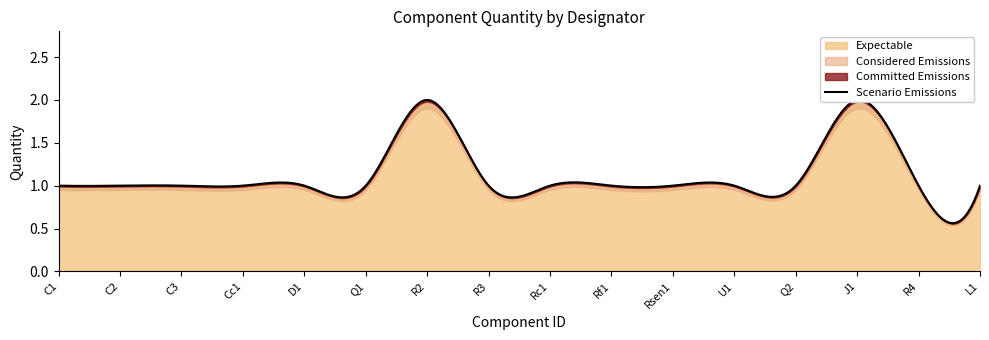

Which category has the highest value across all series?

R2